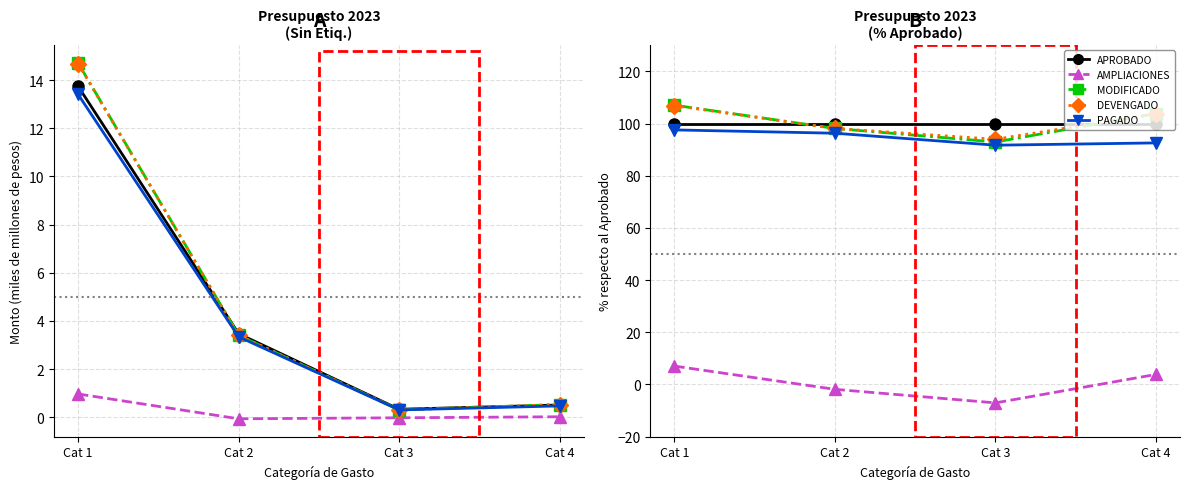

Rank the series by their maximum value, from highest to lowest.

MODIFICADO, DEVENGADO, APROBADO, PAGADO, AMPLIACIONES